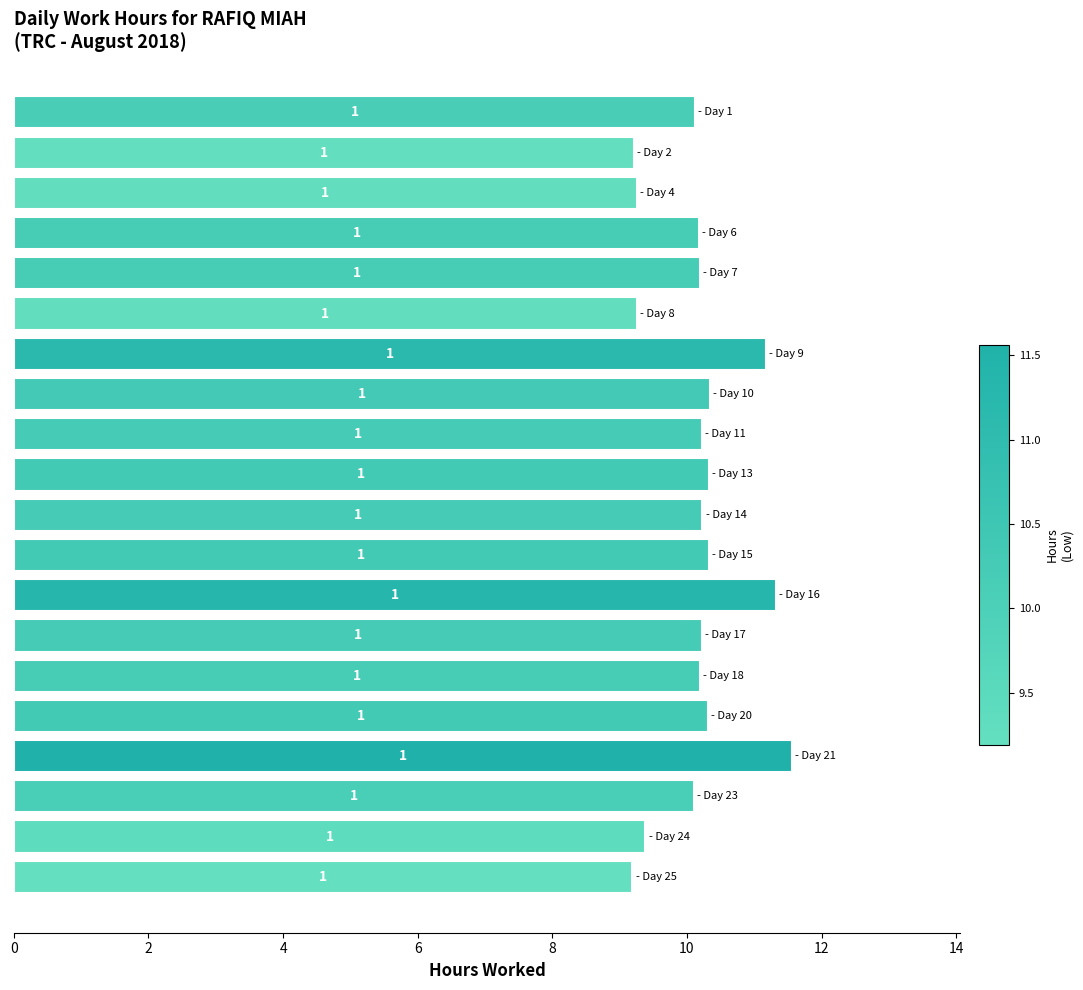

Does the chart contain any negative values?

No